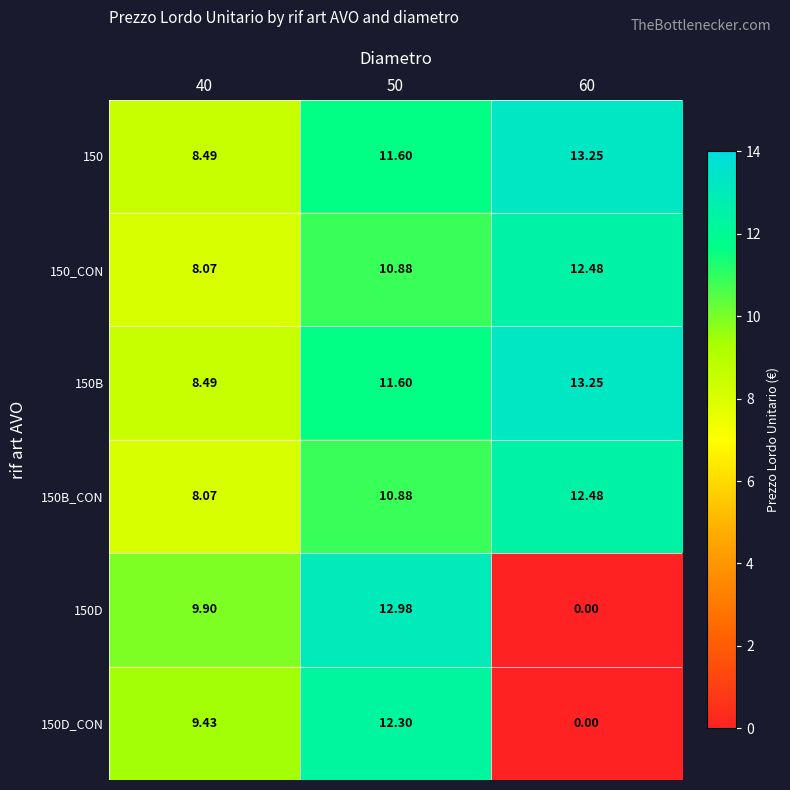

Is the value of 150D_CON at 50 greater than the value of 150_CON at 60?

No